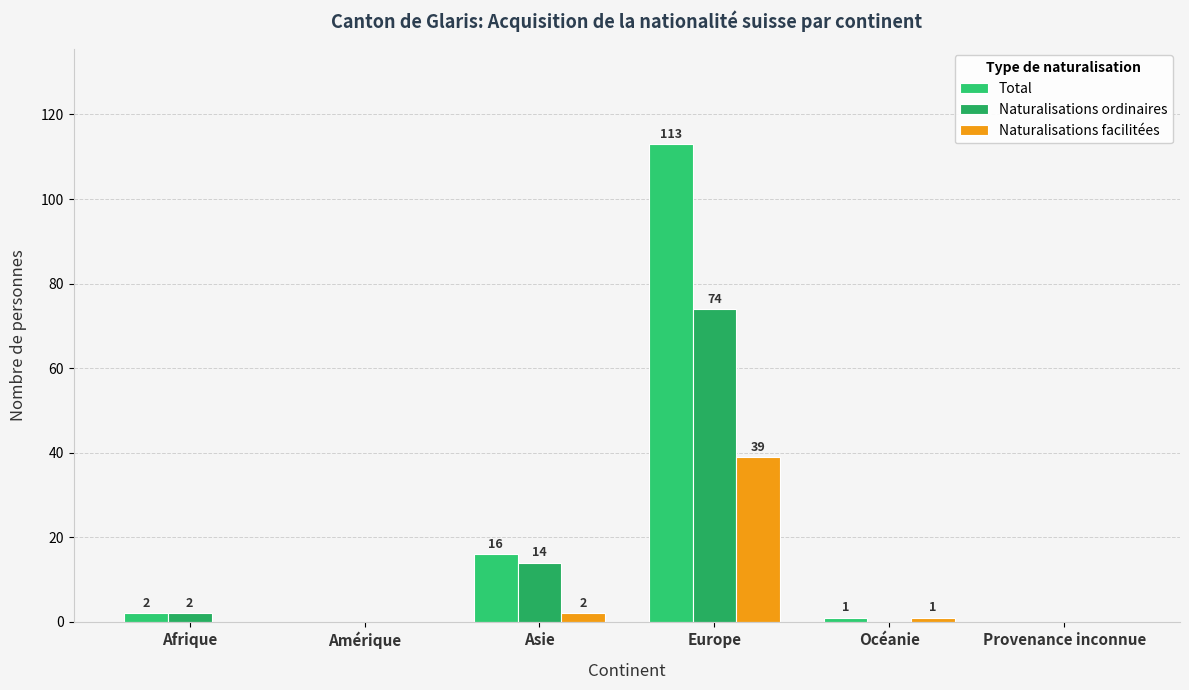

How many positive values does the Naturalisations ordinaires series have?

3